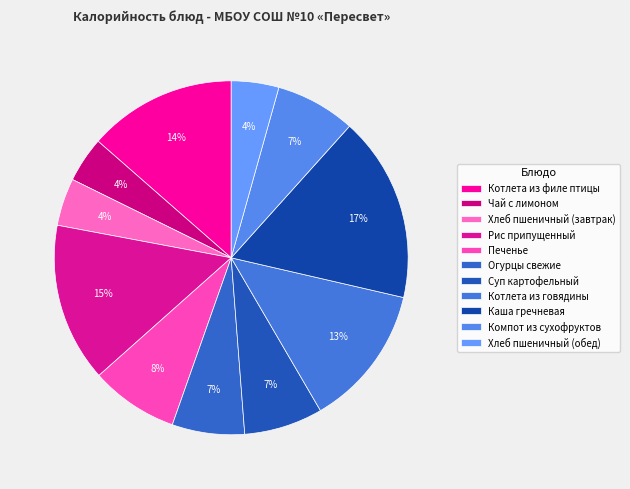

To the nearest percent, what is the difference between the largest and smallest slice percentages?

13%